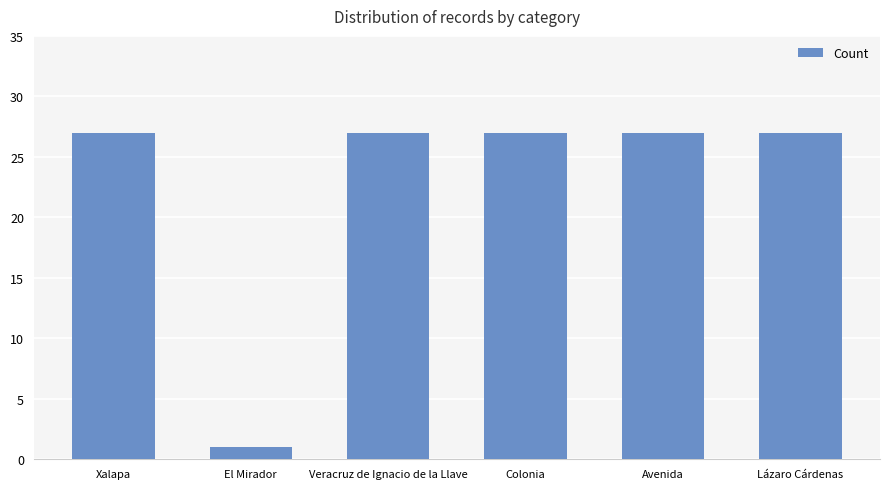

Which has a higher value, Veracruz de Ignacio de la Llave or El Mirador?

Veracruz de Ignacio de la Llave